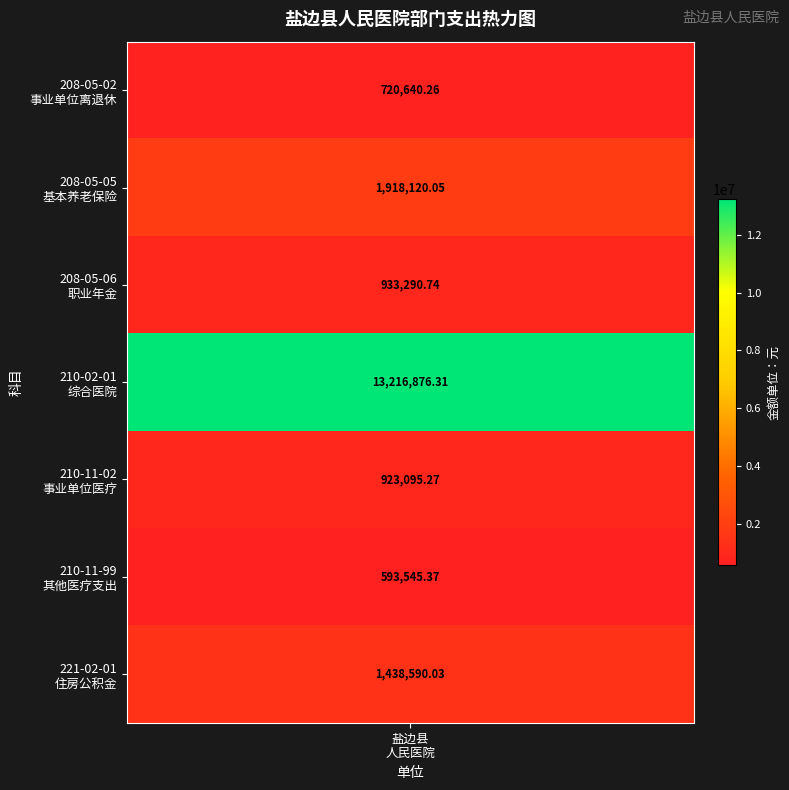

Between 2 and 4, which is larger?

2